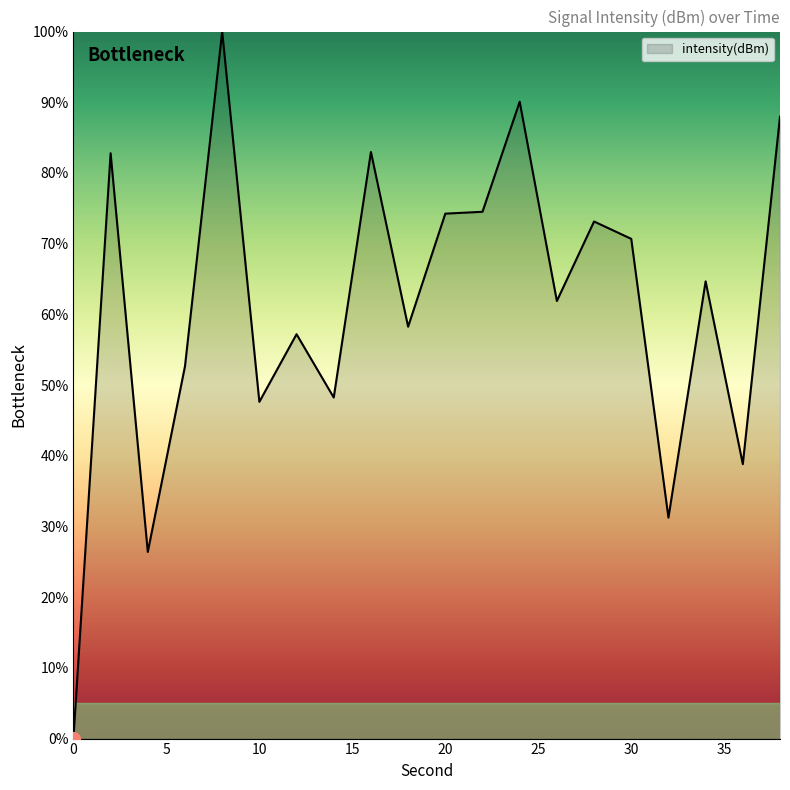

What is the greatest value displayed?

100.0